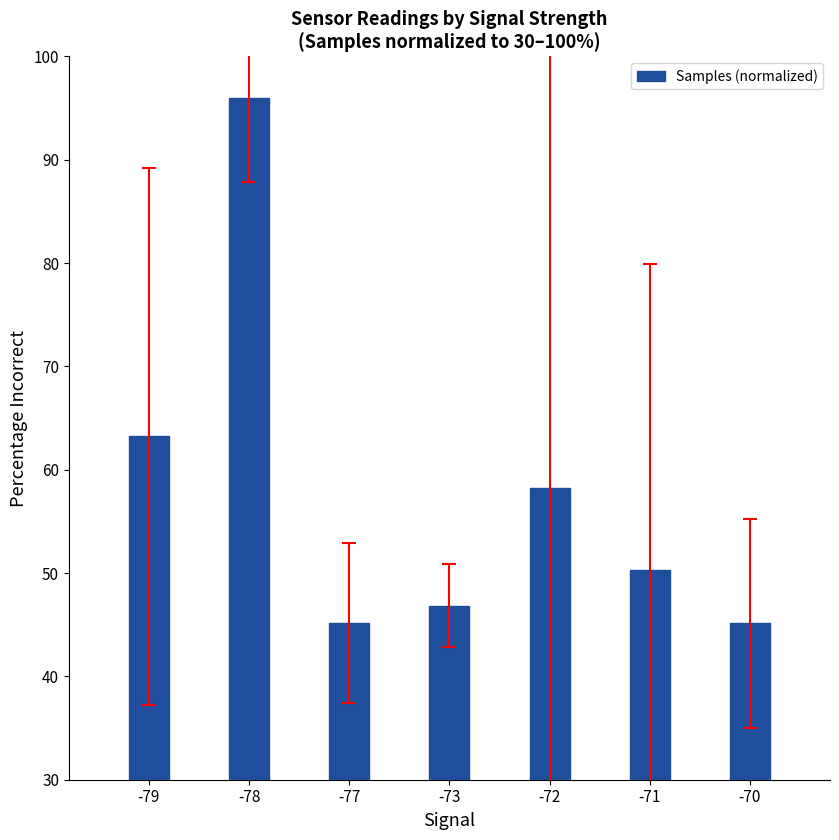

Where is the data nearest to the value 70?

-79